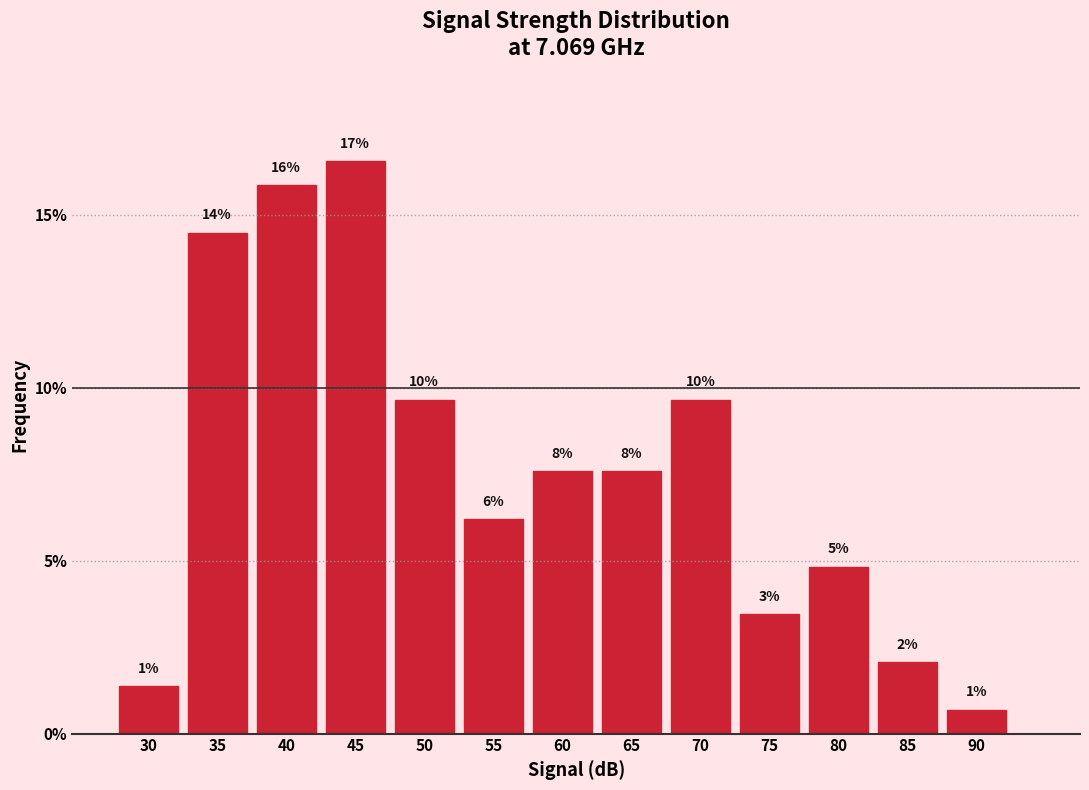

Are the bars horizontal?

No